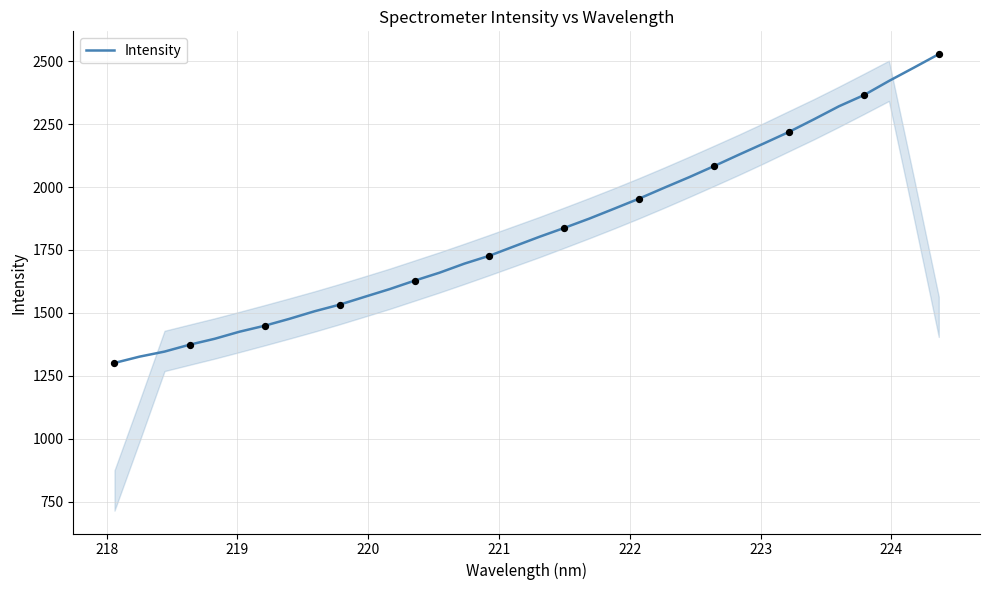

What is the greatest value displayed?

2527.6